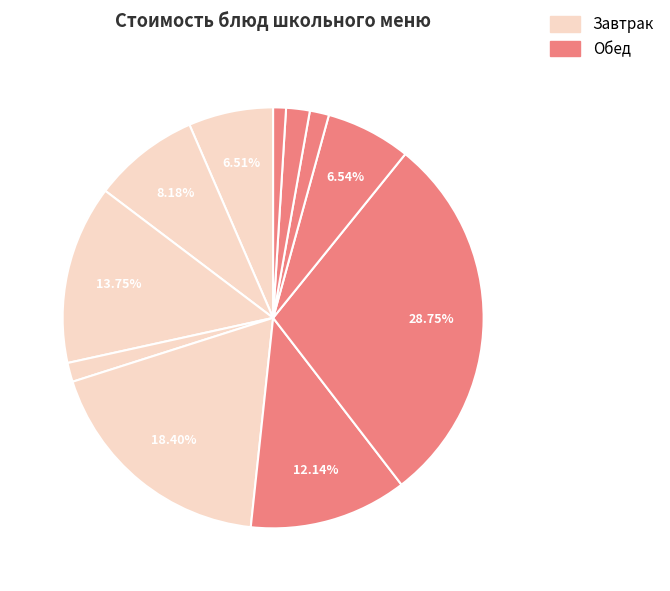

How many segments does this pie chart have?

11